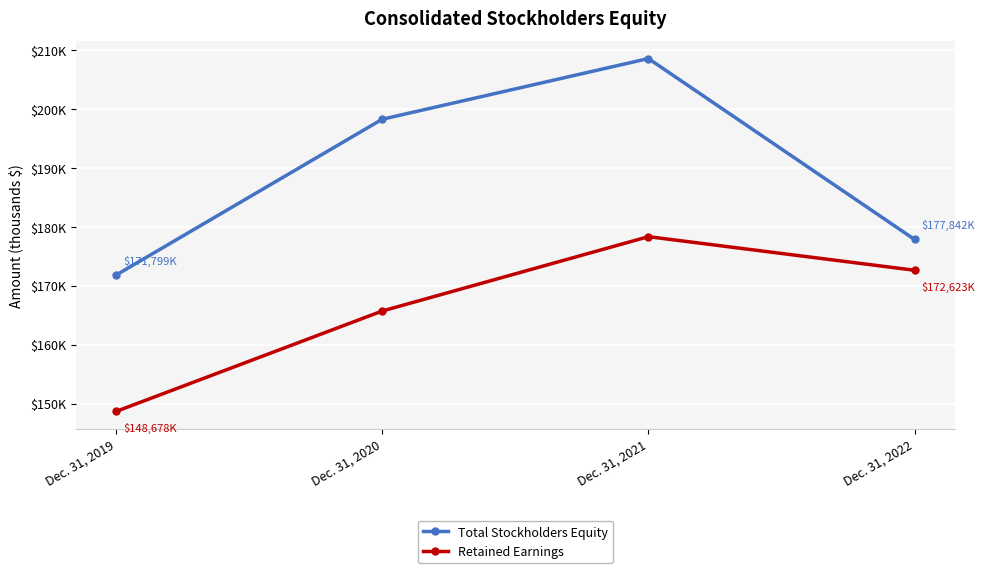

What are all the series names shown in the legend?

Total Stockholders Equity, Retained Earnings